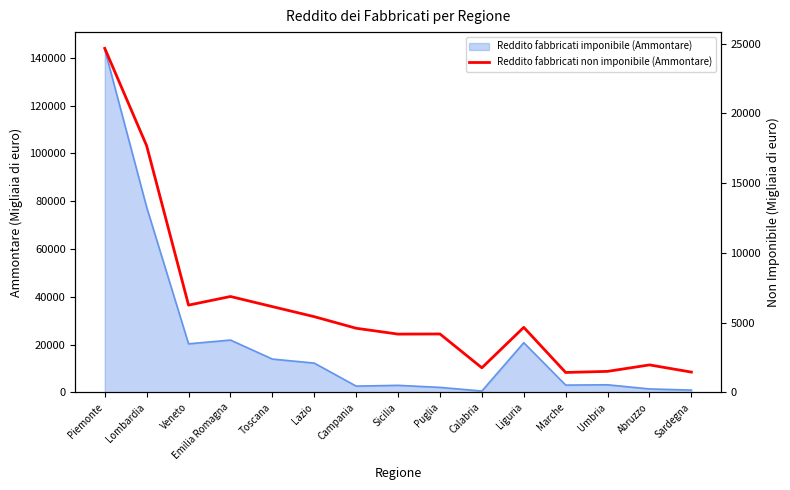

Between Calabria and Emilia Romagna, which is larger?

Emilia Romagna